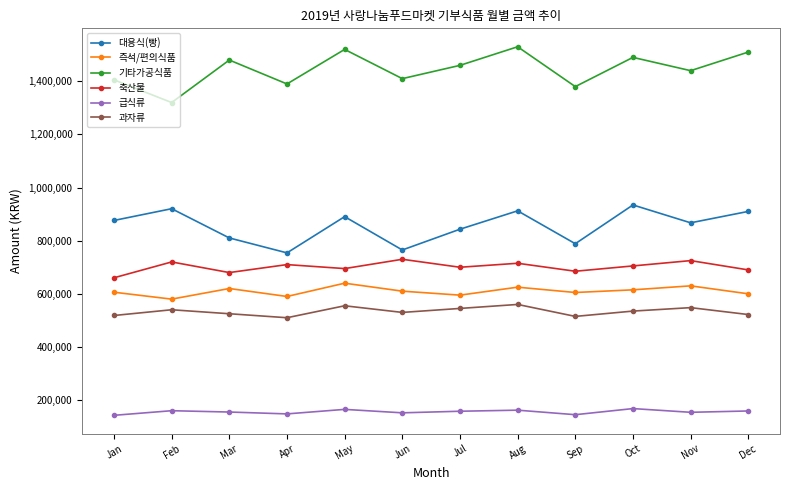

What is the sum of the 급식류 values at Feb and Mar?

315000